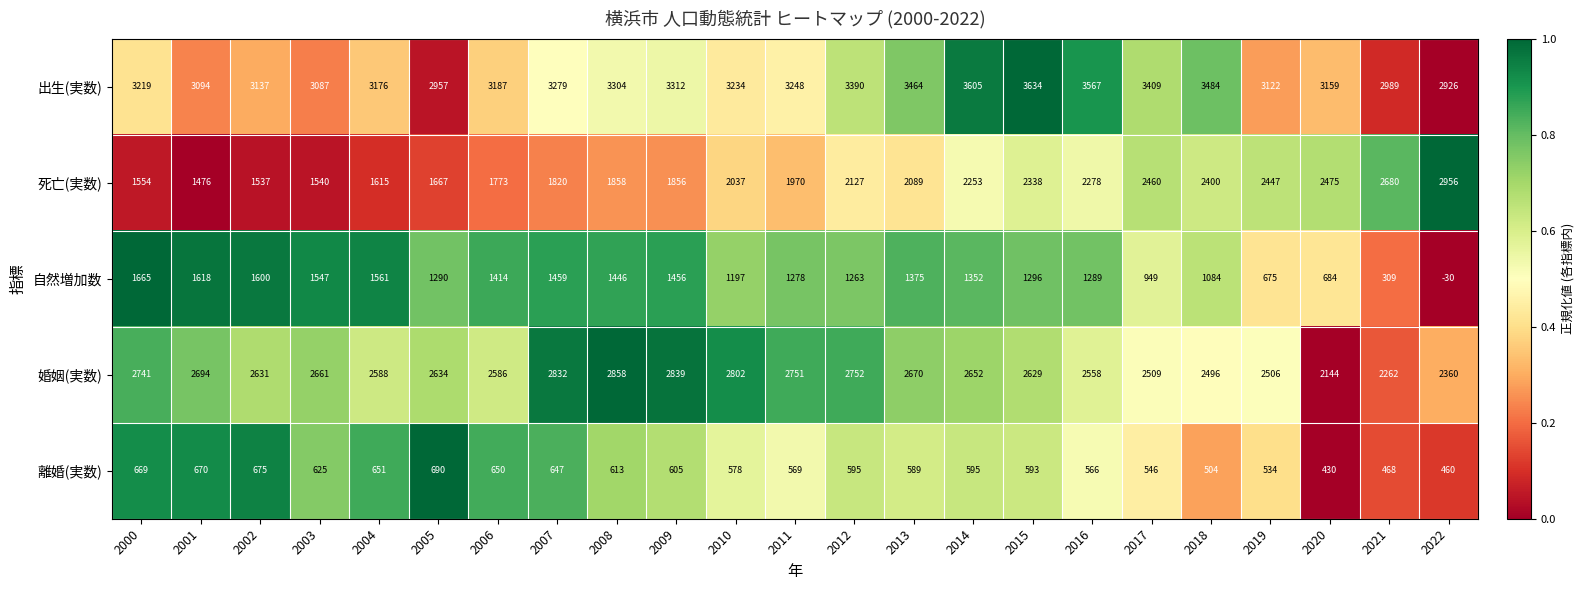

What is the maximum value shown in the chart?

3634